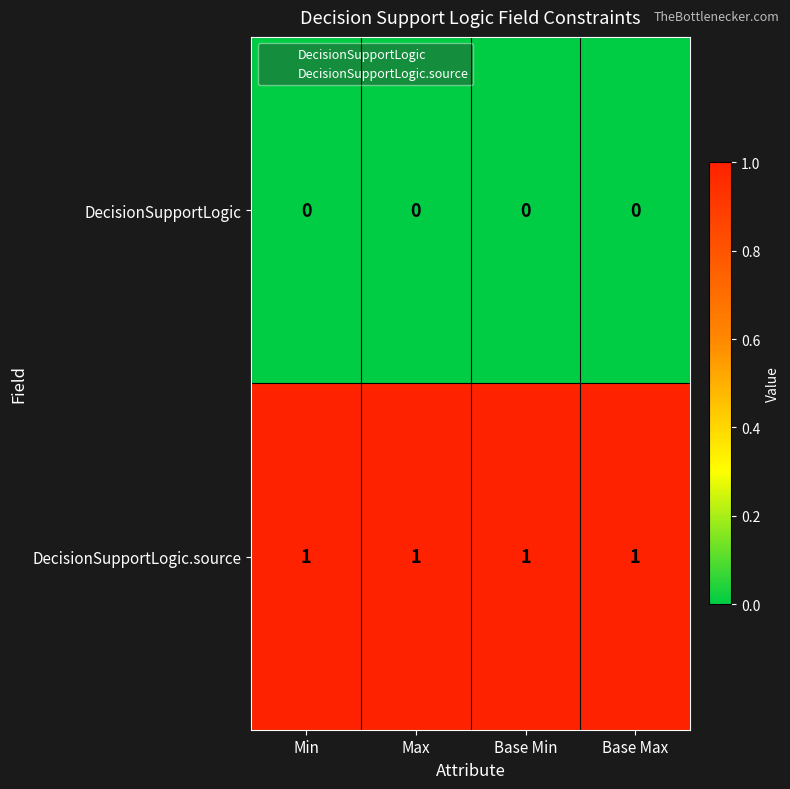

Rank the categories by DecisionSupportLogic value from lowest to highest.

Min, Max, Base Min, Base Max